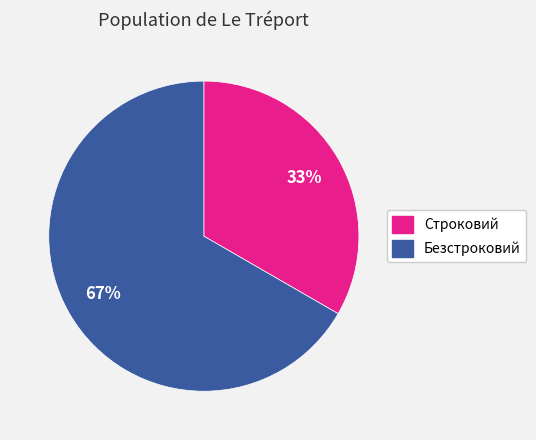

True or false: Строковий accounts for 33% of the total.

True